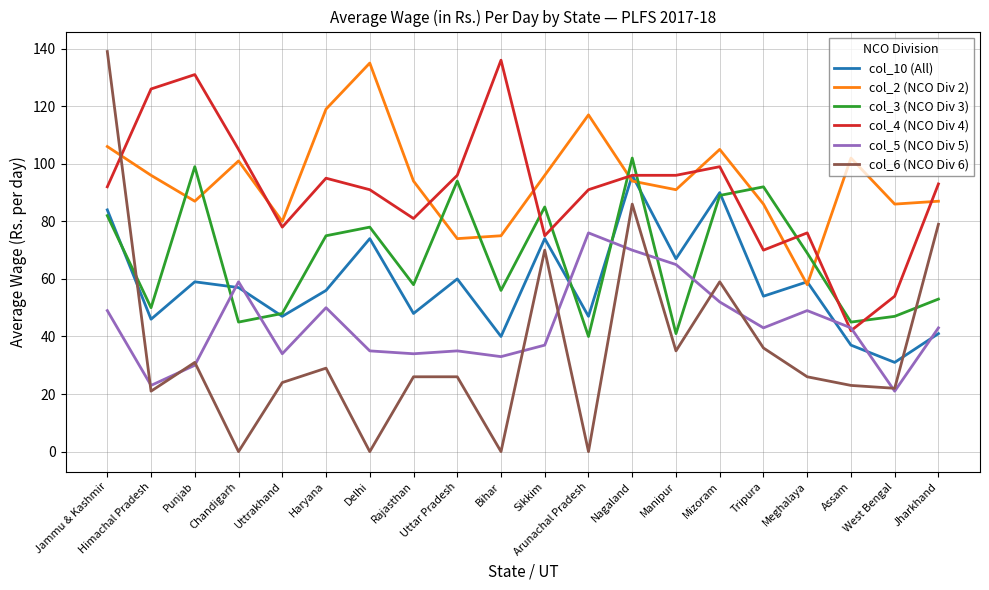

What is the lowest value of the col_10 (All) series?

31